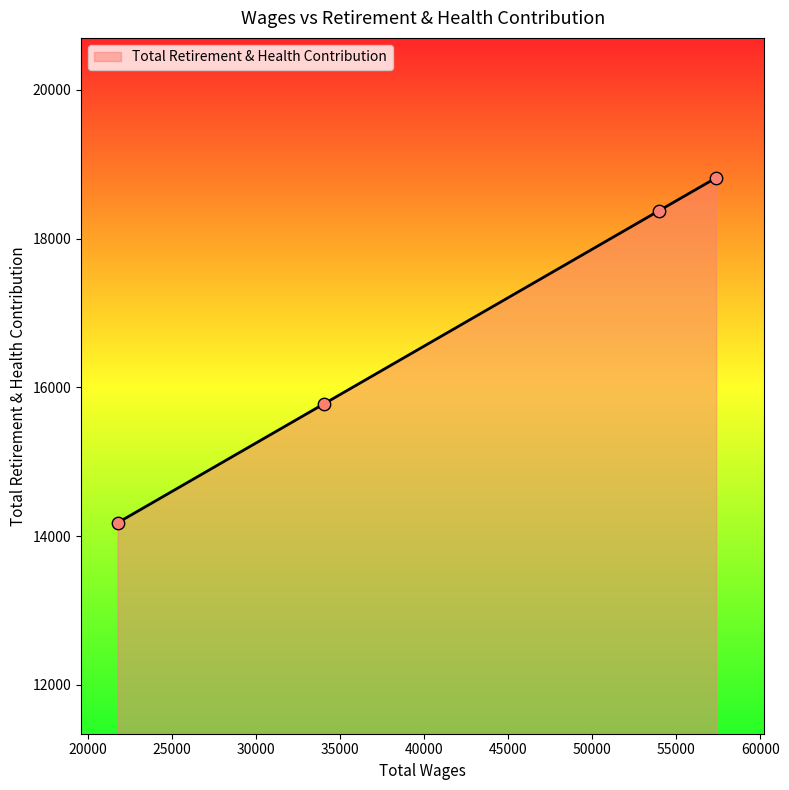

What is the greatest value displayed?

18817